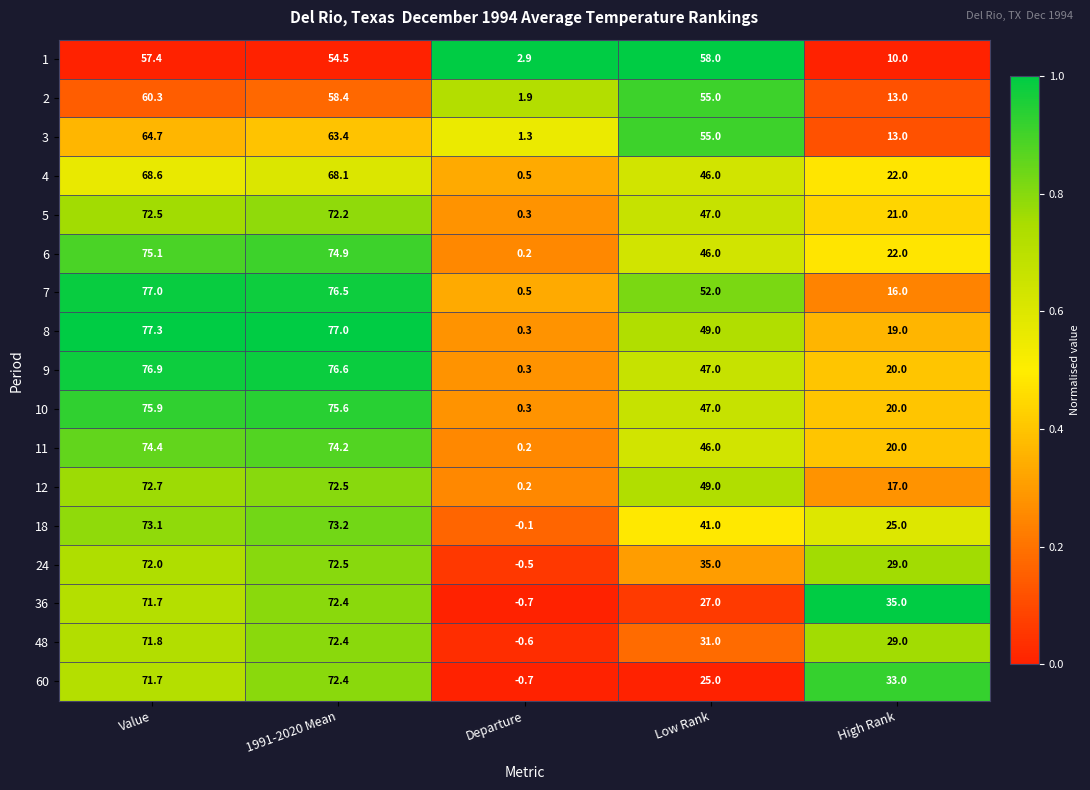

Which label corresponds to the smallest value in the chart?

Departure